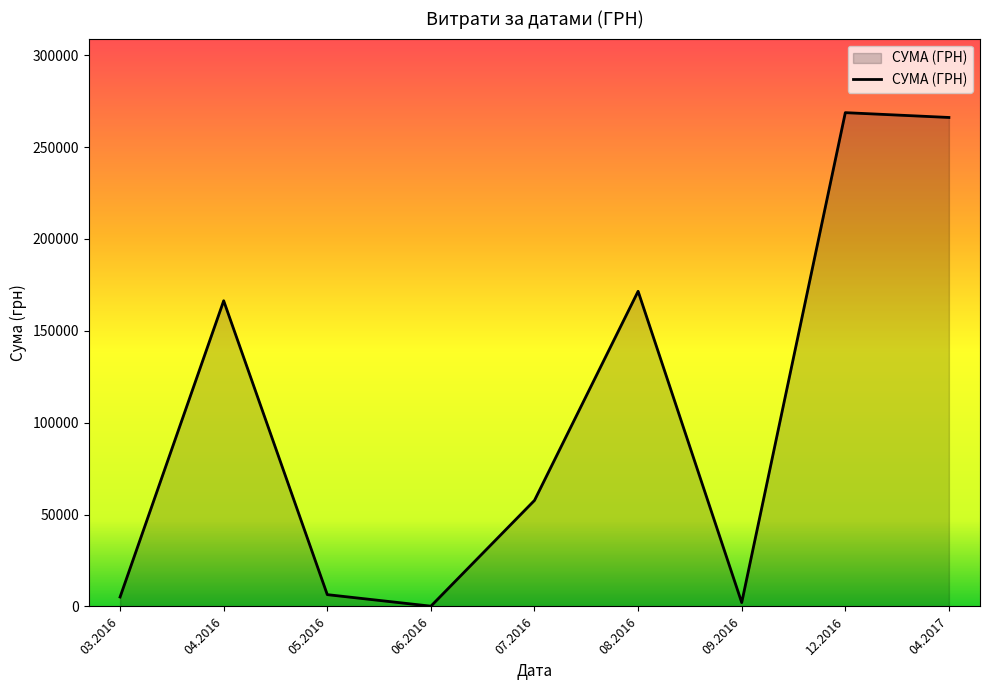

Reading right to left, list all the values displayed in this chart.

04.2017=266130.0	12.2016=268752.0	09.2016=2100.0	08.2016=171530.6	07.2016=57721.8	06.2016=150.0	05.2016=6426.0	04.2016=166368.9	03.2016=5133.4